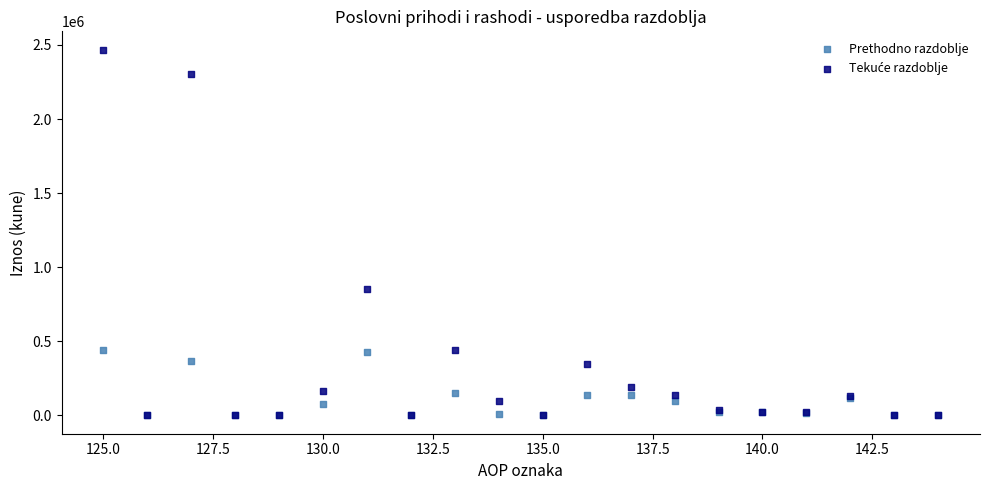

Across all series, what Y value is closest to 1234233?

854495